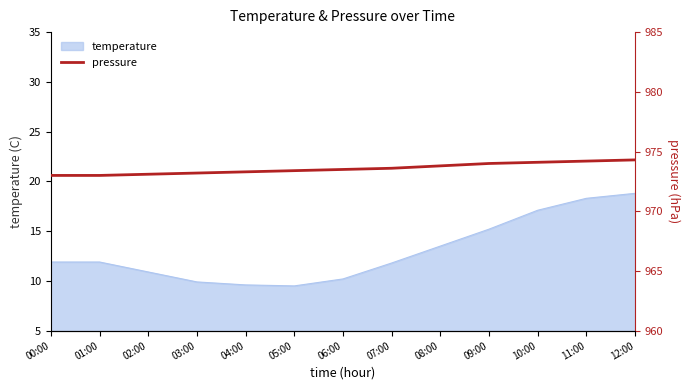

What is the maximum value shown in the chart?

974.3